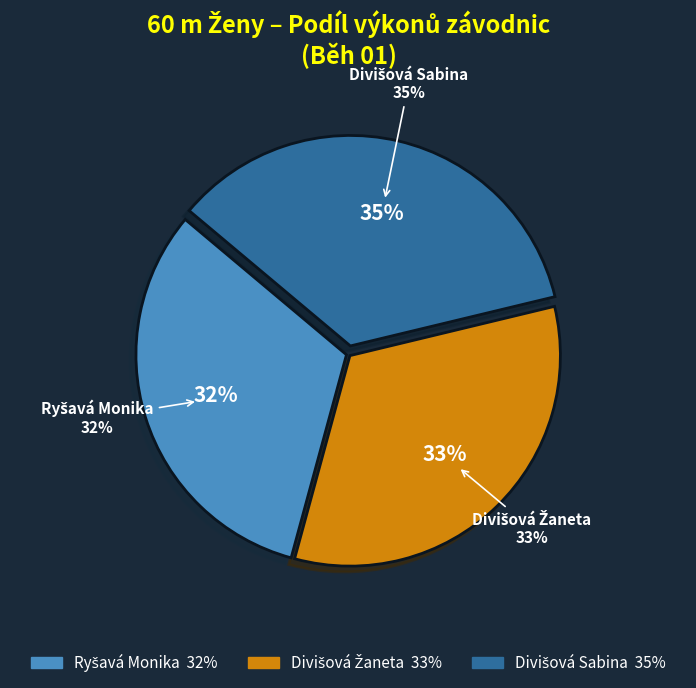

To the nearest percent, what is the difference between the Divišová Sabina and Ryšavá Monika slice percentages?

3%